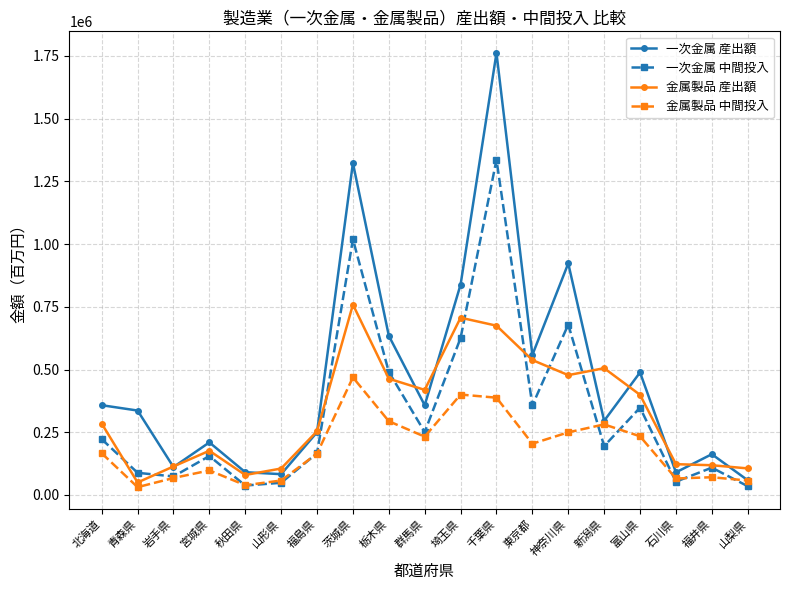

Which series has the largest range (max minus min)?

一次金属 産出額